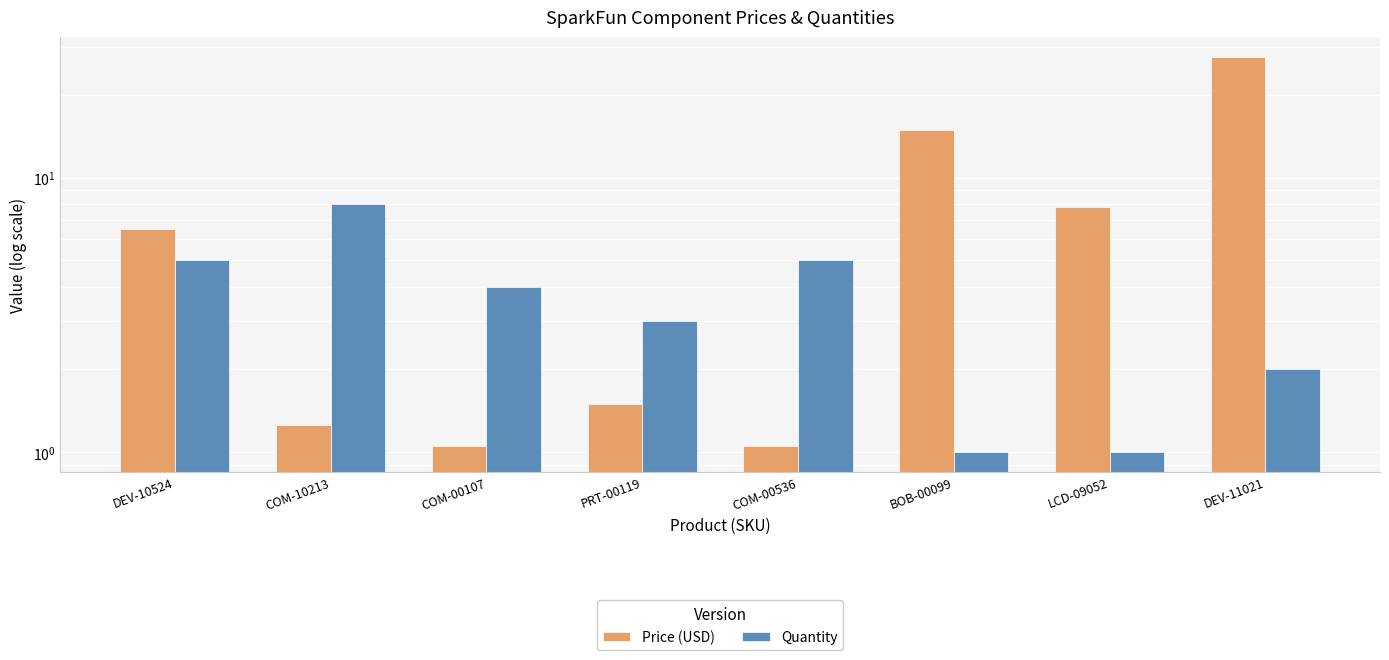

How many series are shown in this chart?

2